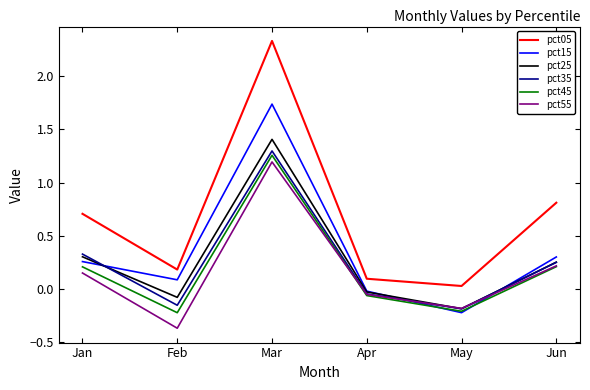

What is the difference between the maximum and minimum values in the pct35 series?

1.5